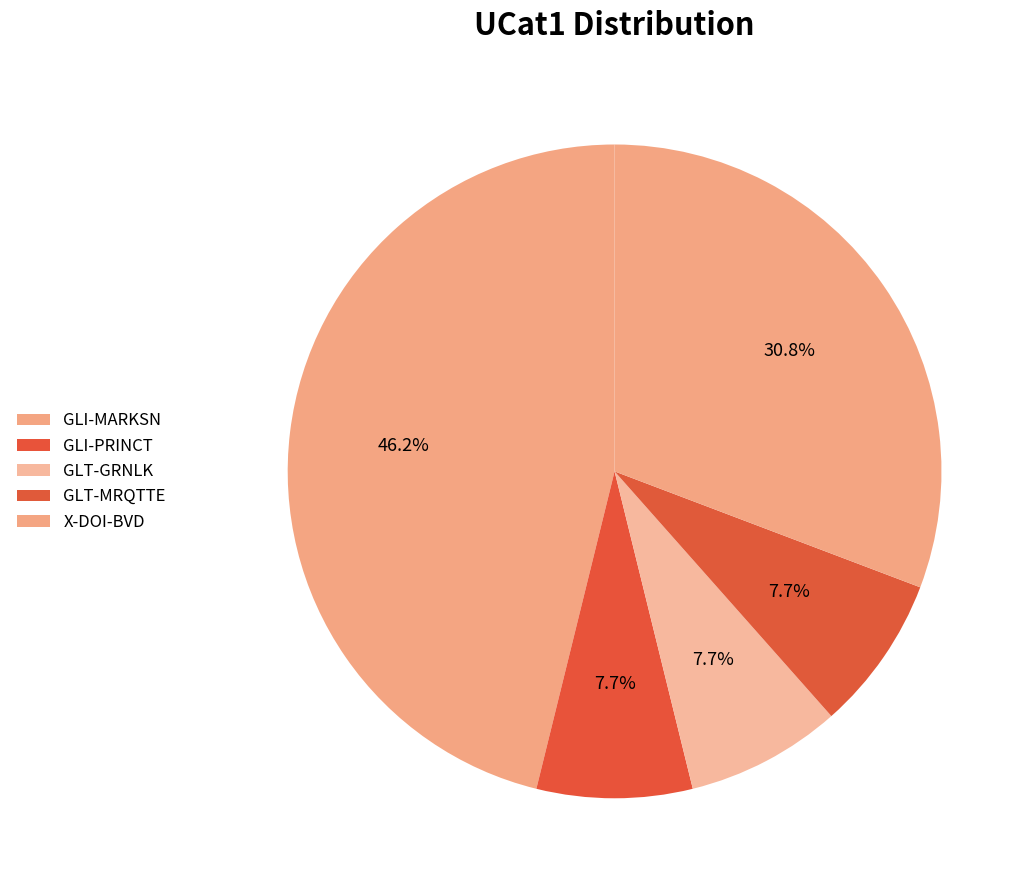

Is it true that GLT-GRNLK is 8% of the pie?

True